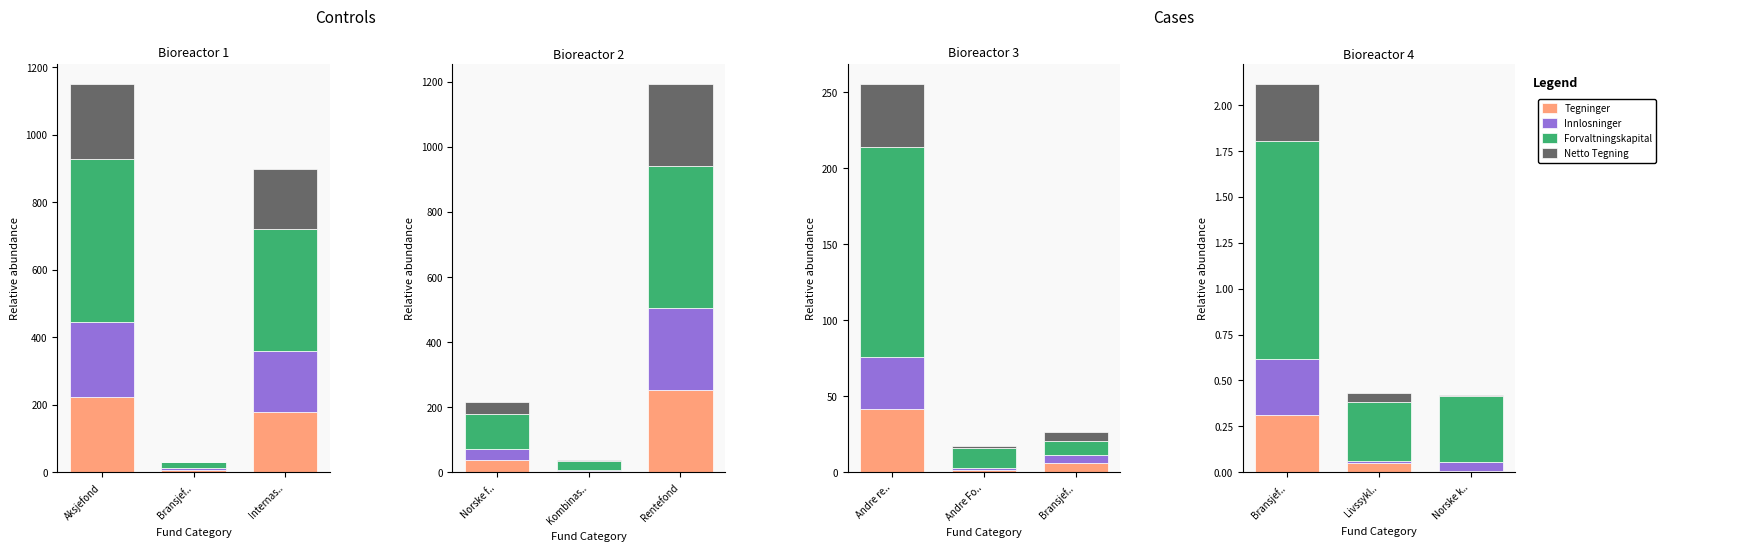

At Norske k.., list the series in order from largest to smallest.

Forvaltningskapital, Innlosninger, Tegninger, Netto Tegning